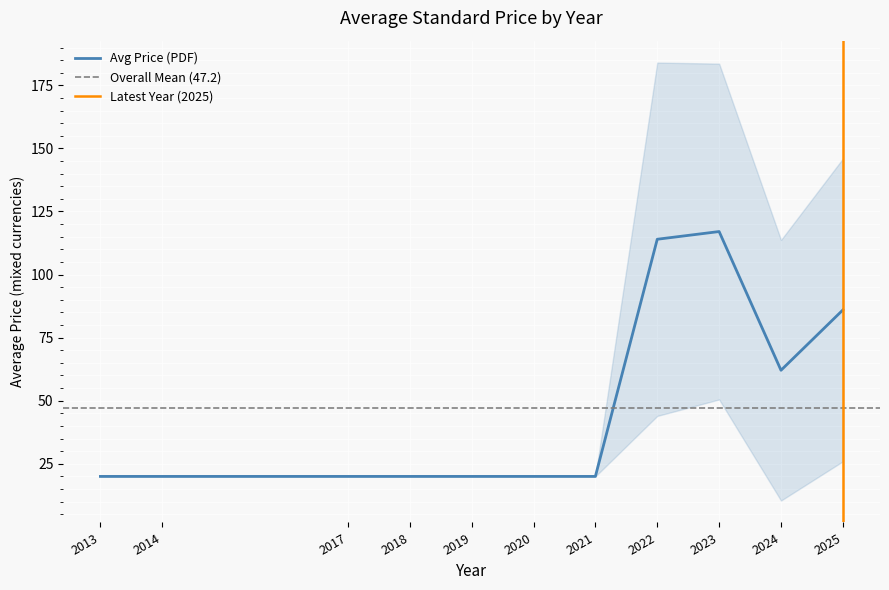

True or false: Avg Price (PDF) has a value of 20.0 at 2014.

True